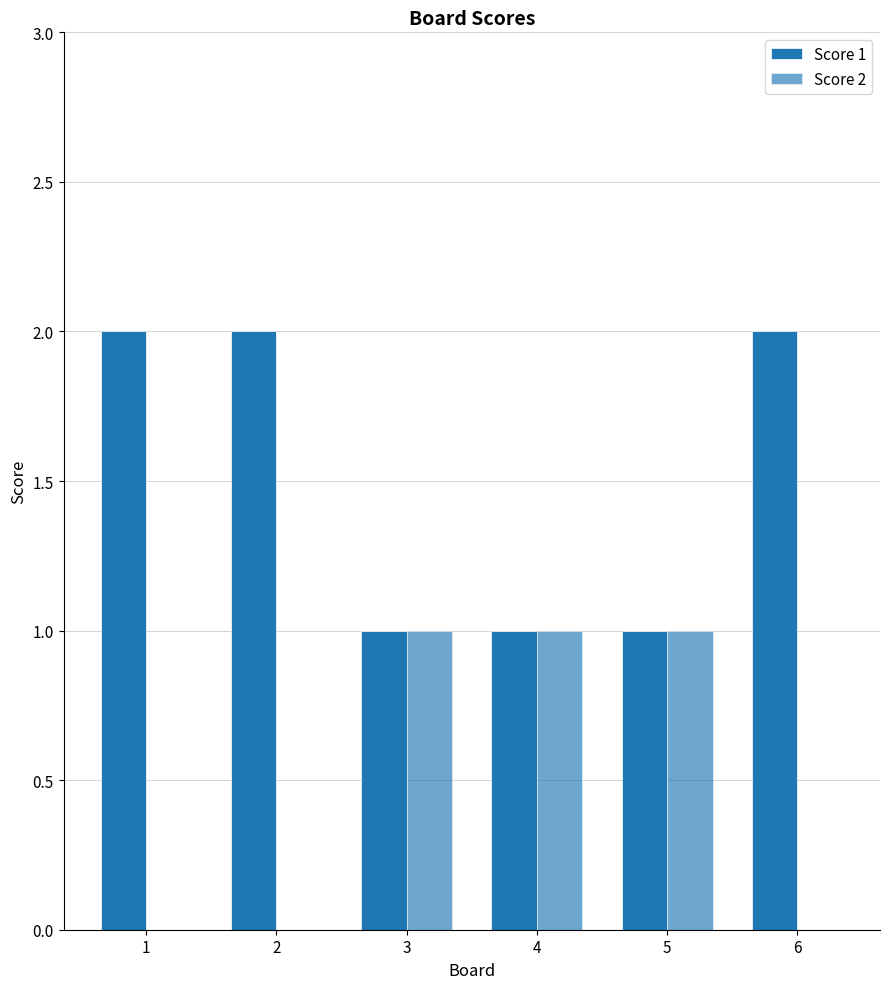

Are the bars horizontal?

No